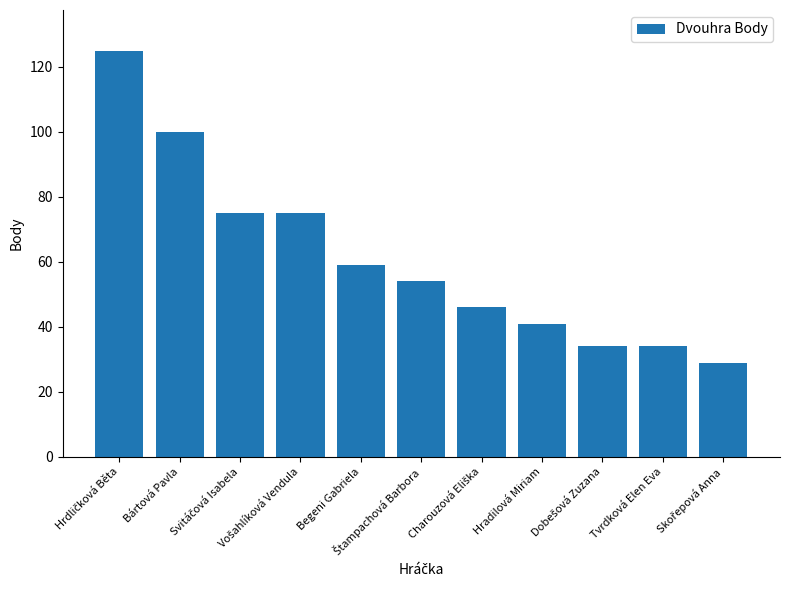

What is the value of the 1st bar from the left?

125